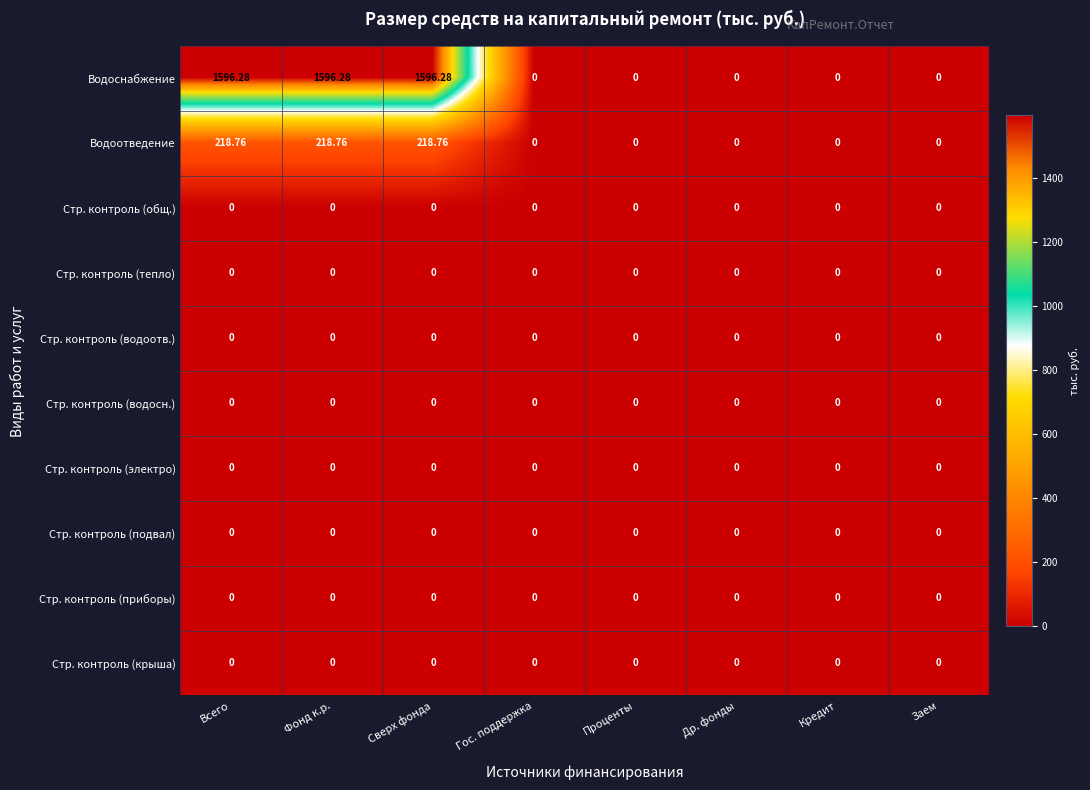

Which series has the largest total across all categories?

Водоснабжение